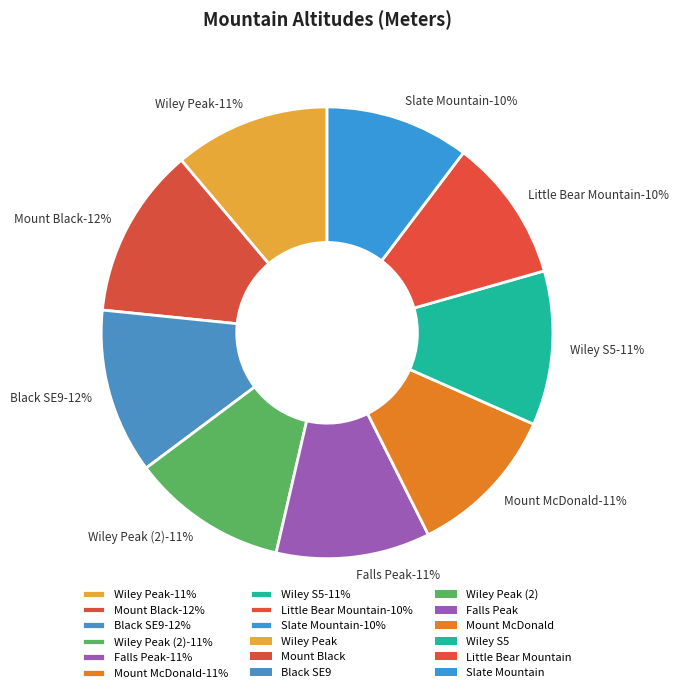

What percentage do Wiley Peak (2) and Slate Mountain together represent?

21.5%